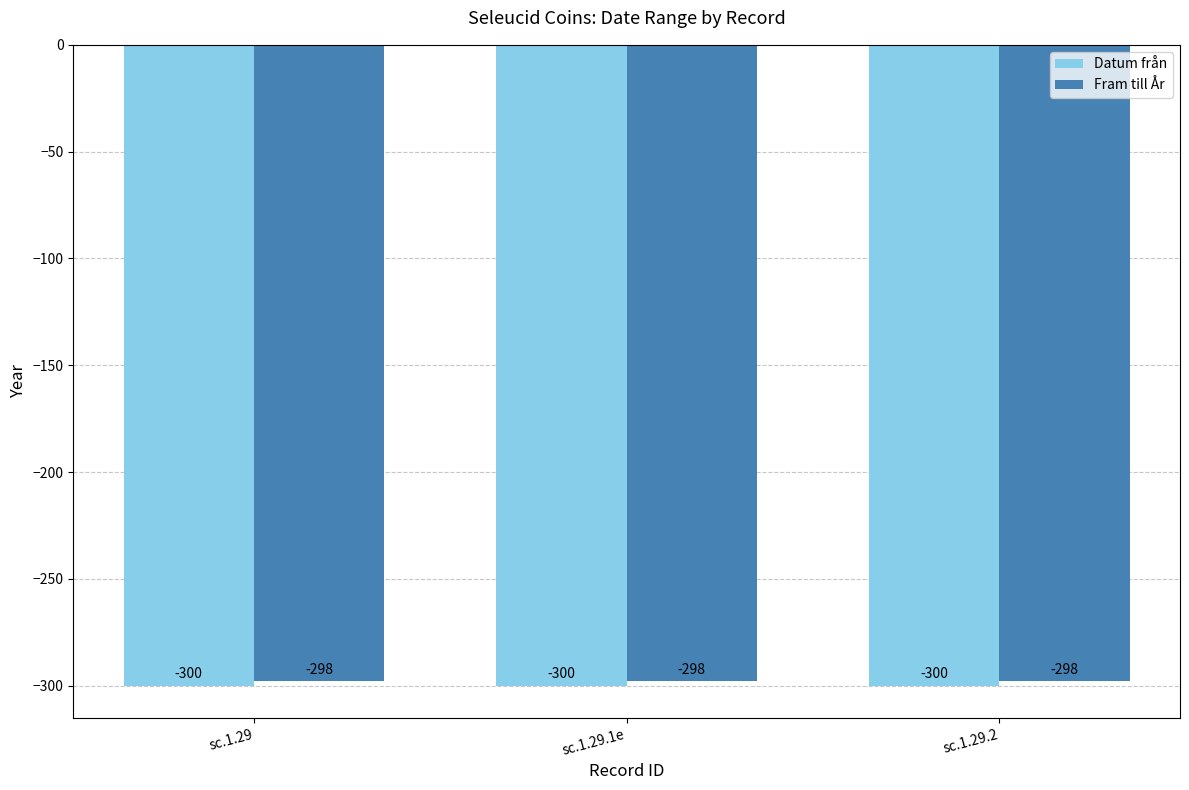

Rank the series at sc.1.29 from lowest to highest value.

Datum från, Fram till År